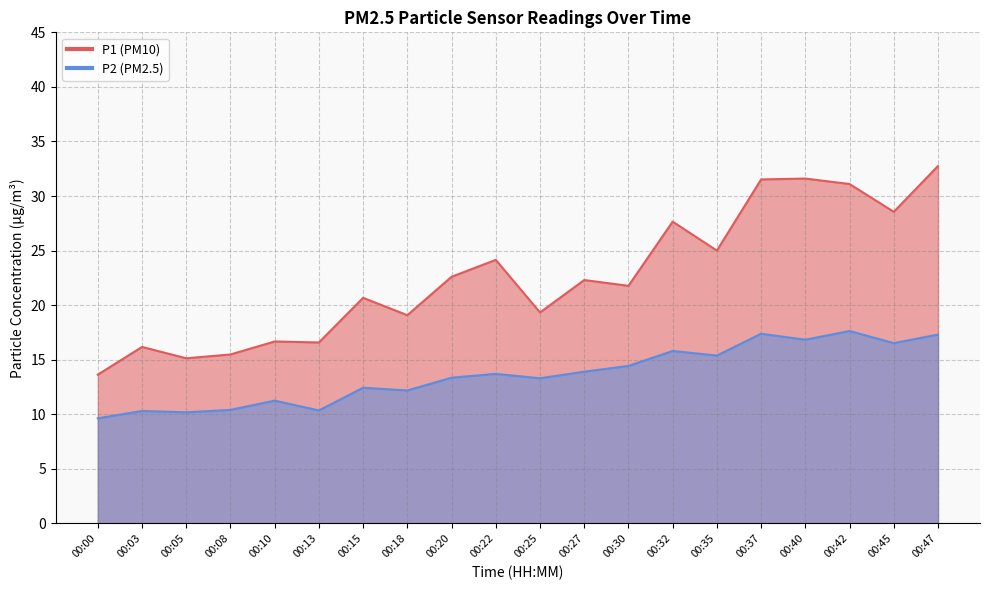

Where does the P1 series first go above 22?

00:20